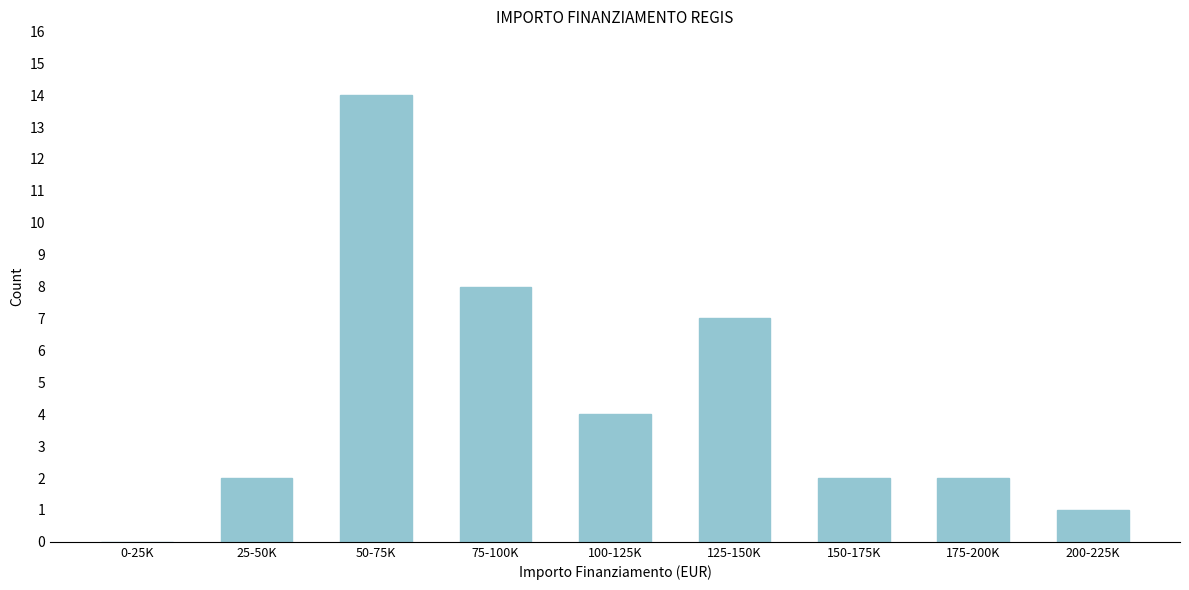

Reading left to right, extract all data points from this chart.

0-25K=0	25-50K=2	50-75K=14	75-100K=8	100-125K=4	125-150K=7	150-175K=2	175-200K=2	200-225K=1